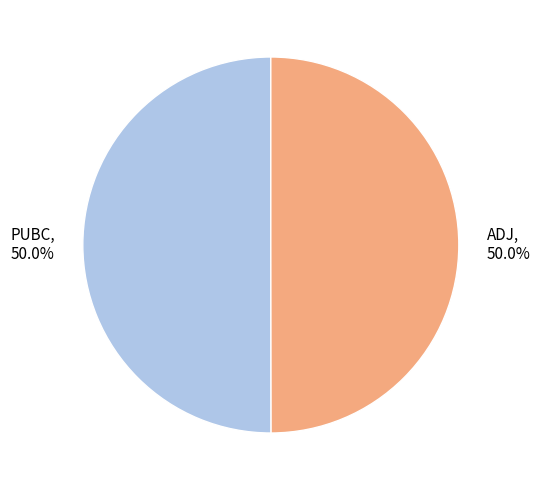

Approximately how many times larger is the value at PUBC compared to ADJ?

1.0